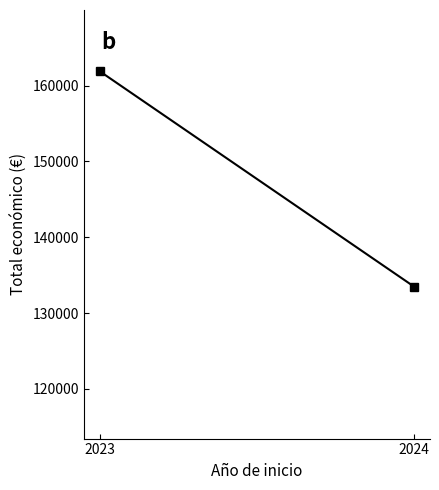

Count the number of values greater than 161869.

1